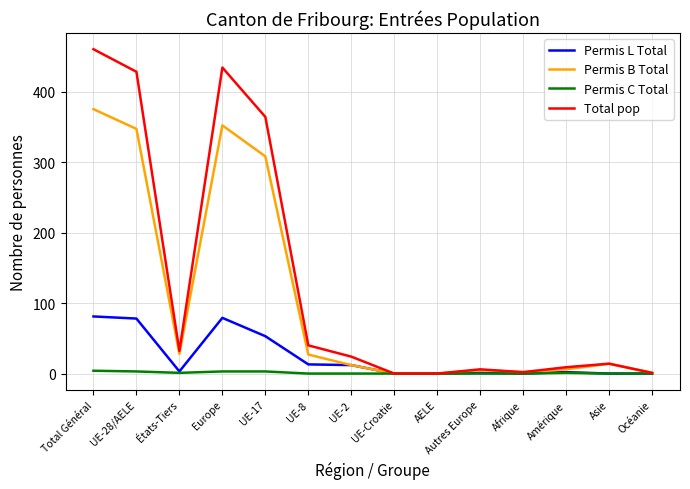

Is the value of Permis L Total at Europe greater than the value of Total pop at AELE?

Yes